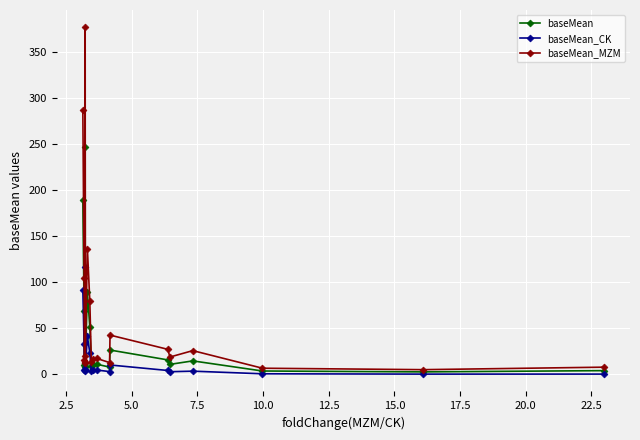

Count the number of data series in this chart.

3